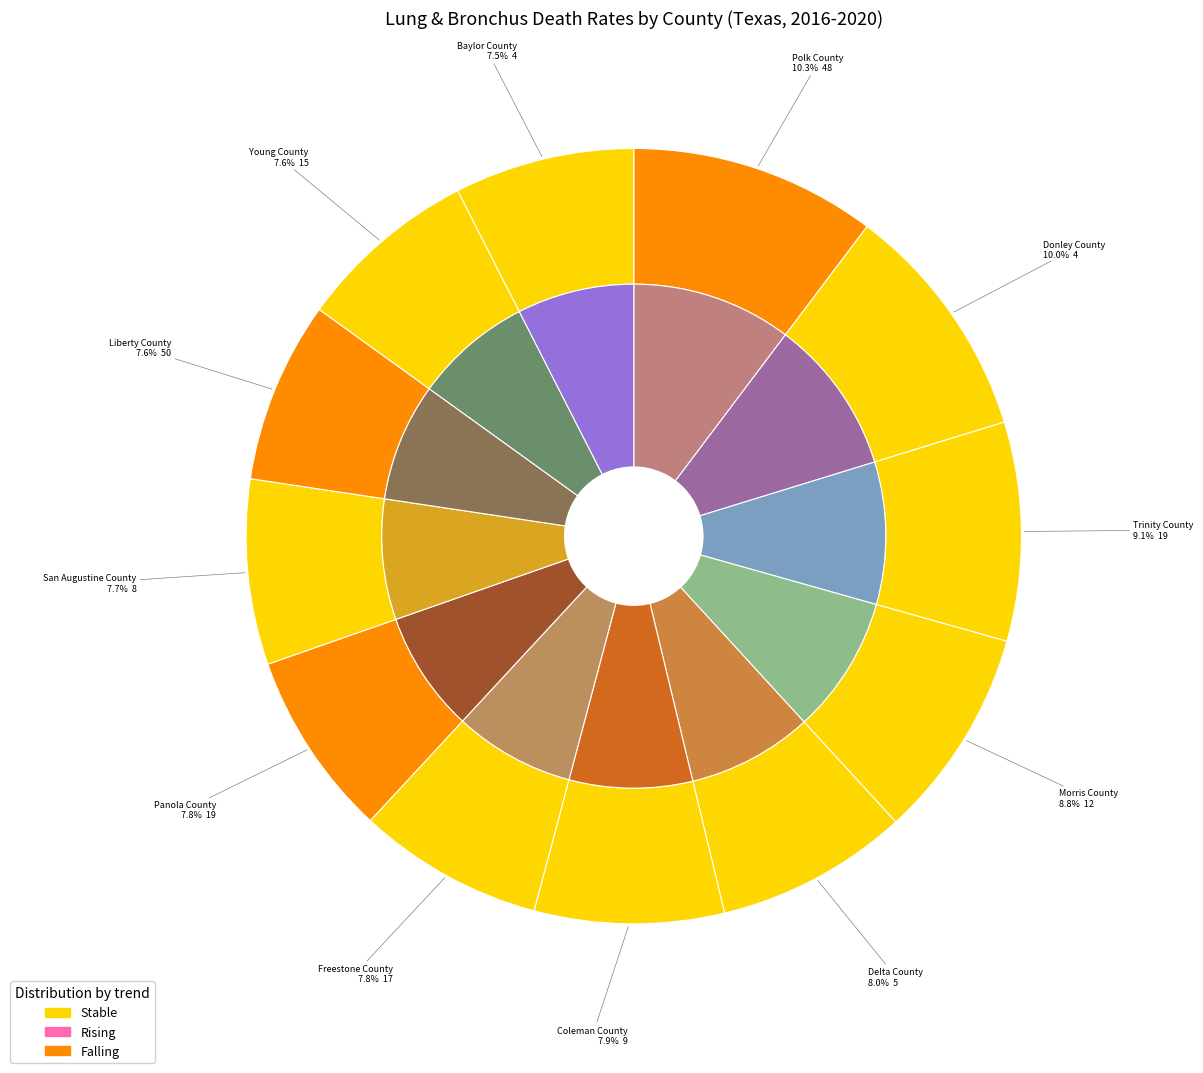

Does any single category account for the majority?

No